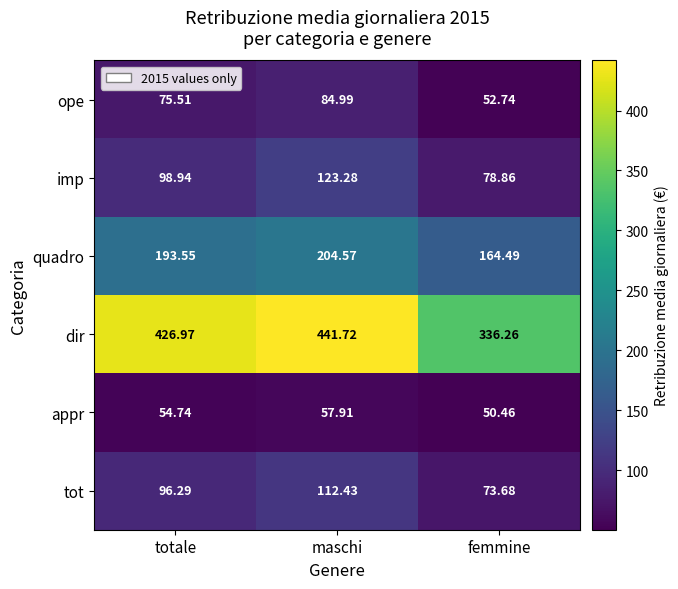

How many values in the ope series exceed 75?

2